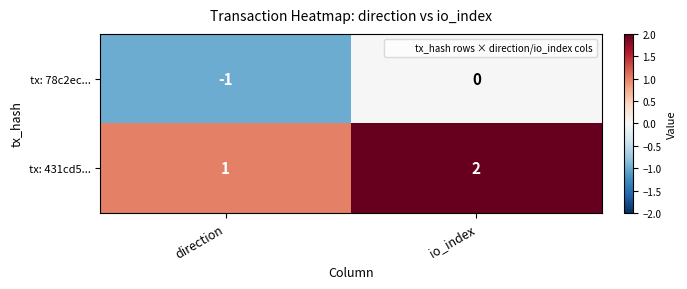

What is the smallest value displayed?

-1